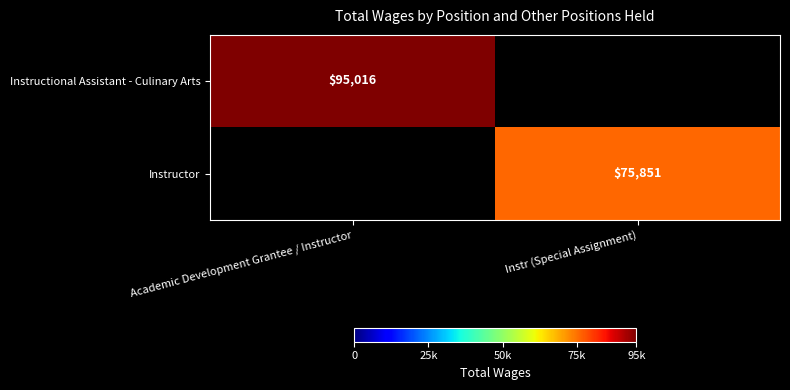

Is it true that Instructor equals 75851 at Instr (Special Assignment)?

True